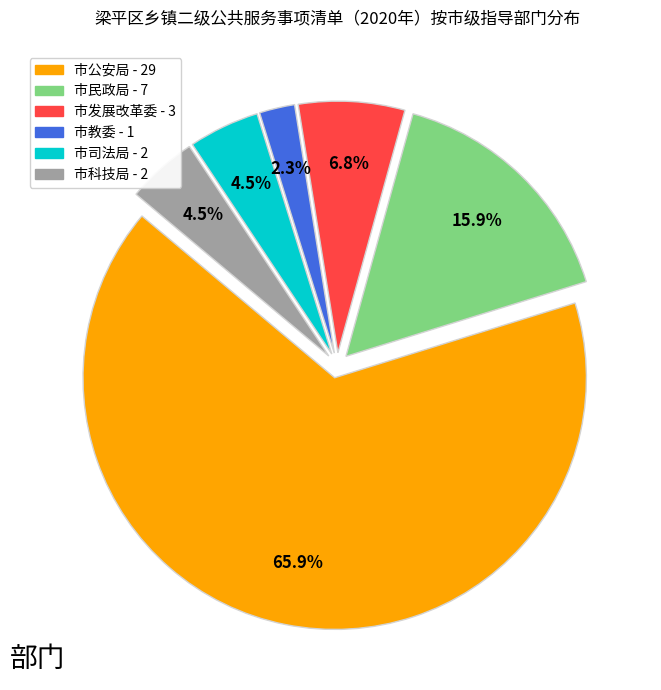

To the nearest percent, what percentage of the pie is 市教委?

2%